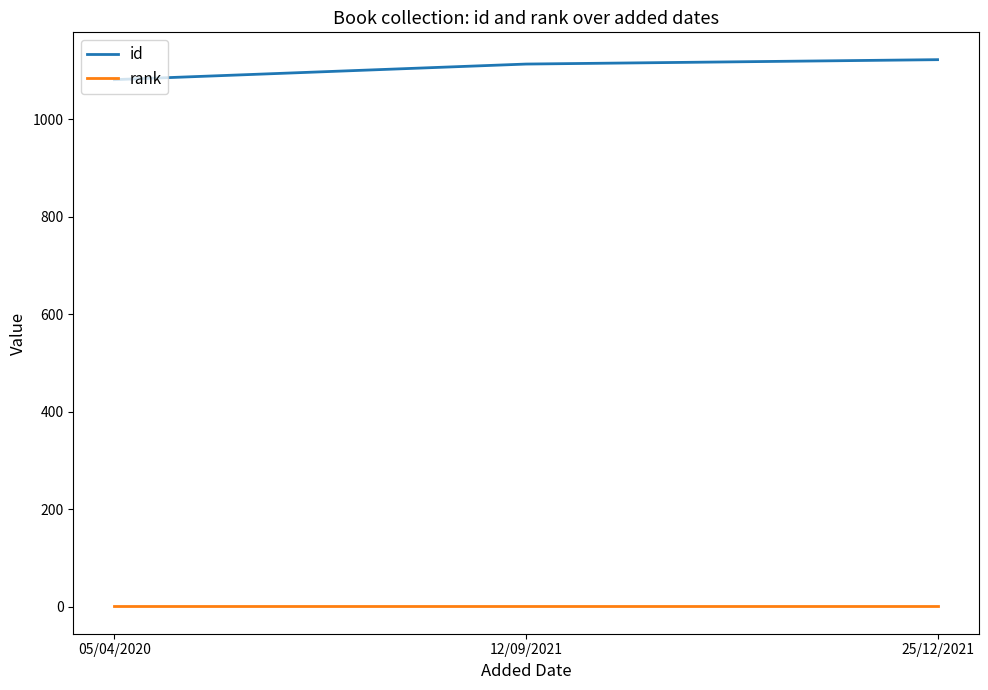

Is it true that rank equals 1 at 12/09/2021?

True